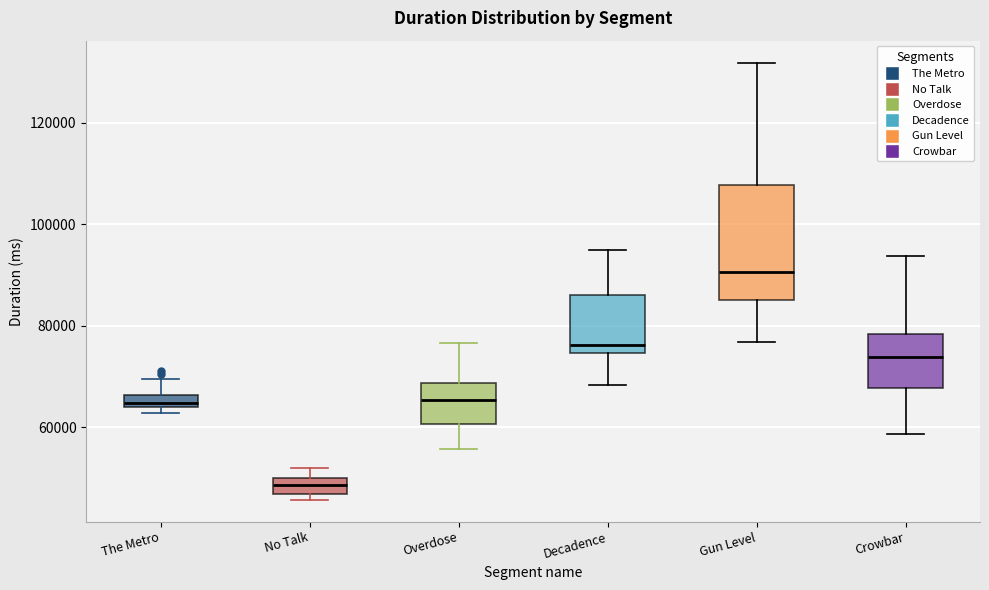

Which box is the tallest, from its lower edge to its upper edge?

Gun Level